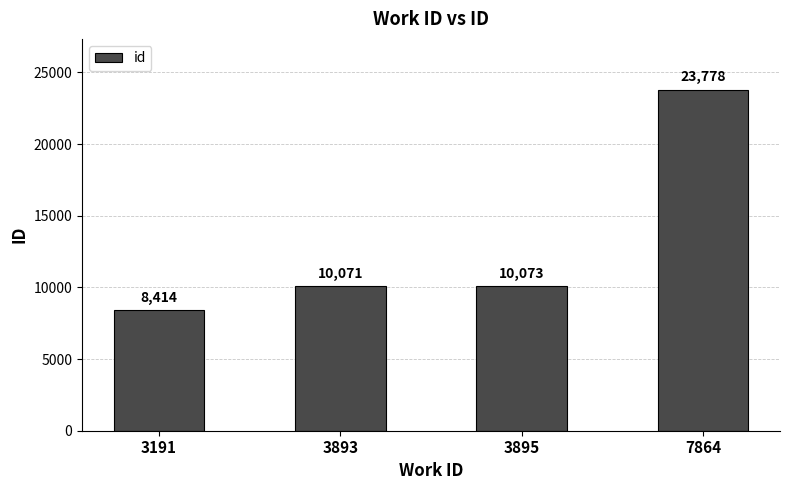

List the labels in order of value, largest first.

7864, 3895, 3893, 3191